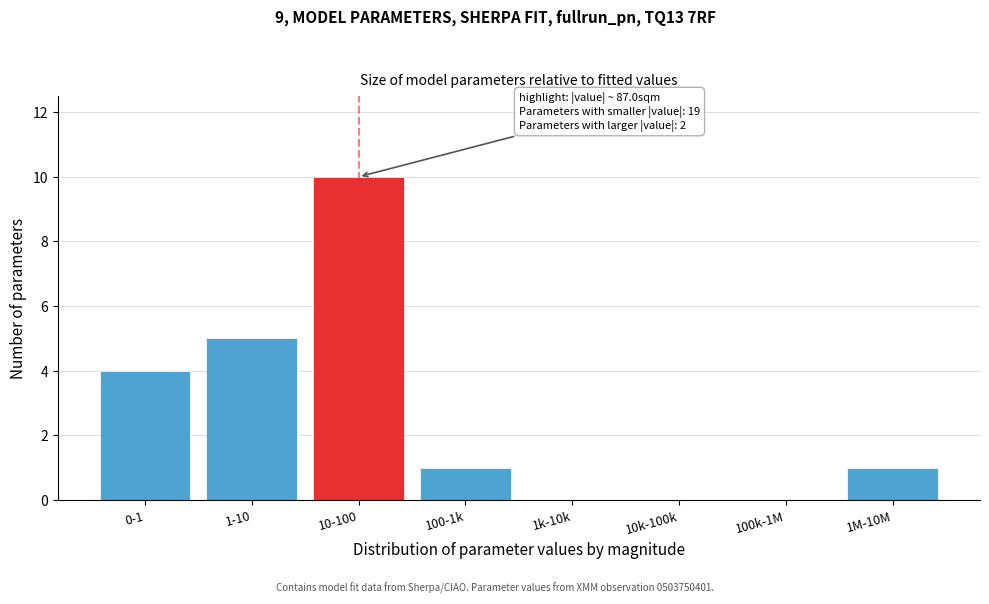

Reading right to left, transcribe all the data shown in this chart.

1M-10M=1	100k-1M=0	10k-100k=0	1k-10k=0	100-1k=1	10-100=10	1-10=5	0-1=4